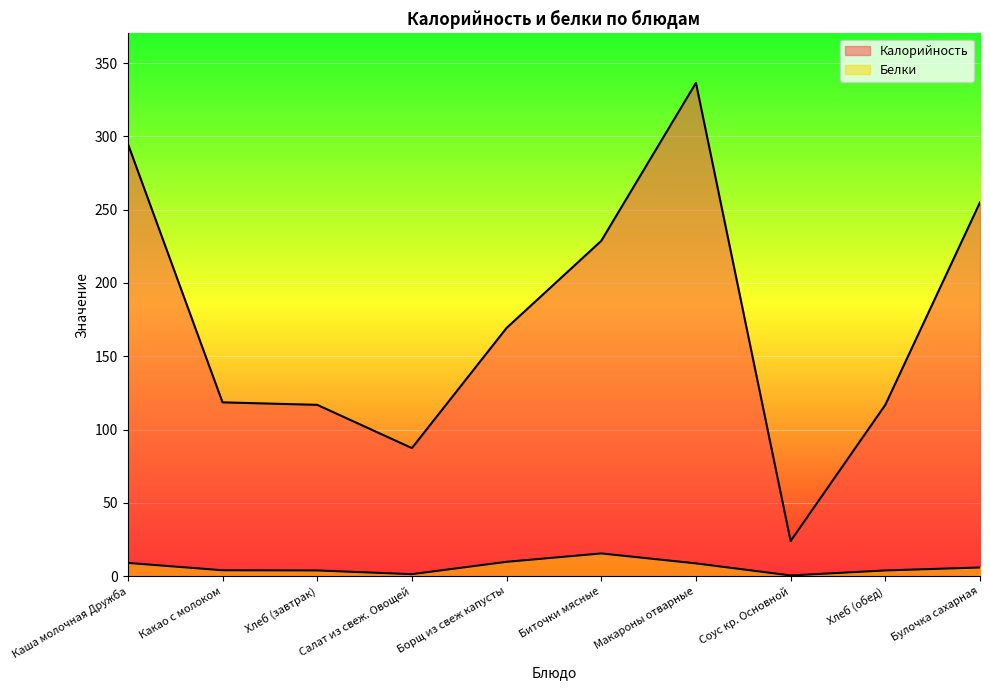

Rank the categories by Белки value from lowest to highest.

Соус кр. Основной, Салат из свеж. Овощей, Хлеб (завтрак), Хлеб (обед), Какао с молоком, Булочка сахарная, Макароны отварные, Каша молочная Дружба, Борщ из свеж капусты, Биточки мясные